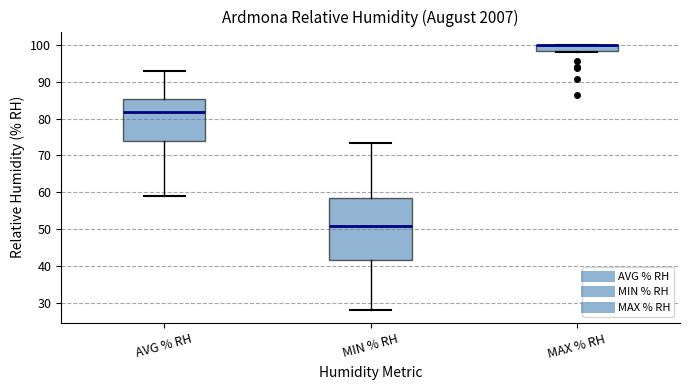

Reading left to right, transcribe this box plot: for each box, give where its median line is, the range the box spans, and where its two whiskers end, as read against the y-axis. The values are not printed on the chart, so give them approximately, as read against the axis.

AVG % RH: median 82, box 74 to 85, whiskers 59 to 93
MIN % RH: median 51, box 42 to 58, whiskers 28 to 73
MAX % RH: median 100 (drawn on the box's upper edge), box 98 to 100, whiskers 98 (just below the box's lower edge) to 100